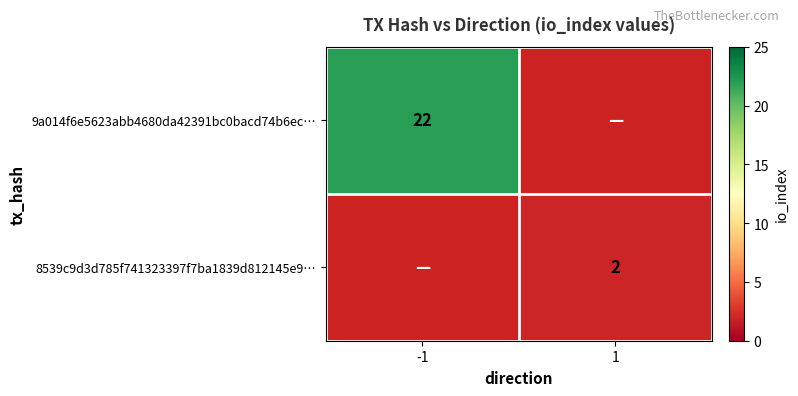

The 9a014f6e5623abb4680da42391bc0bacd74b6ec… series shows 22 at -1. True or false?

True